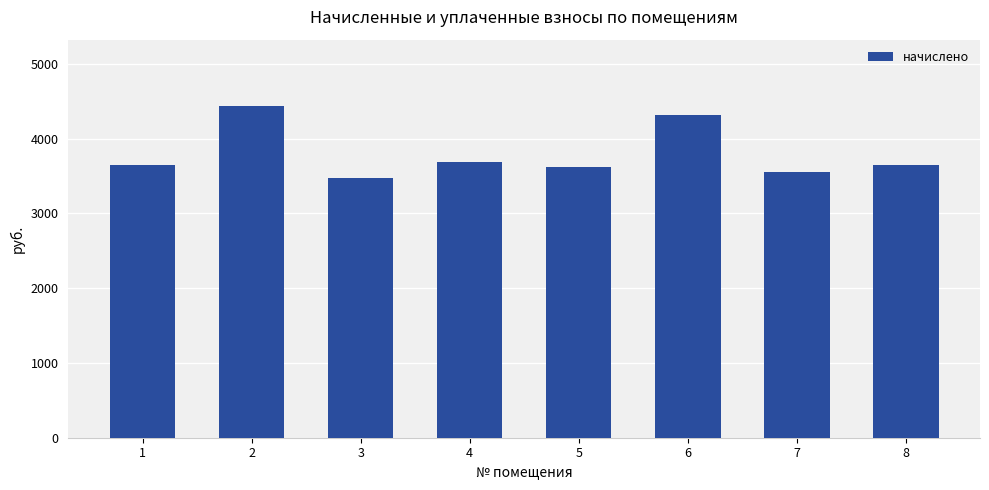

True or false: the data shows 2366.0 at 3.

False